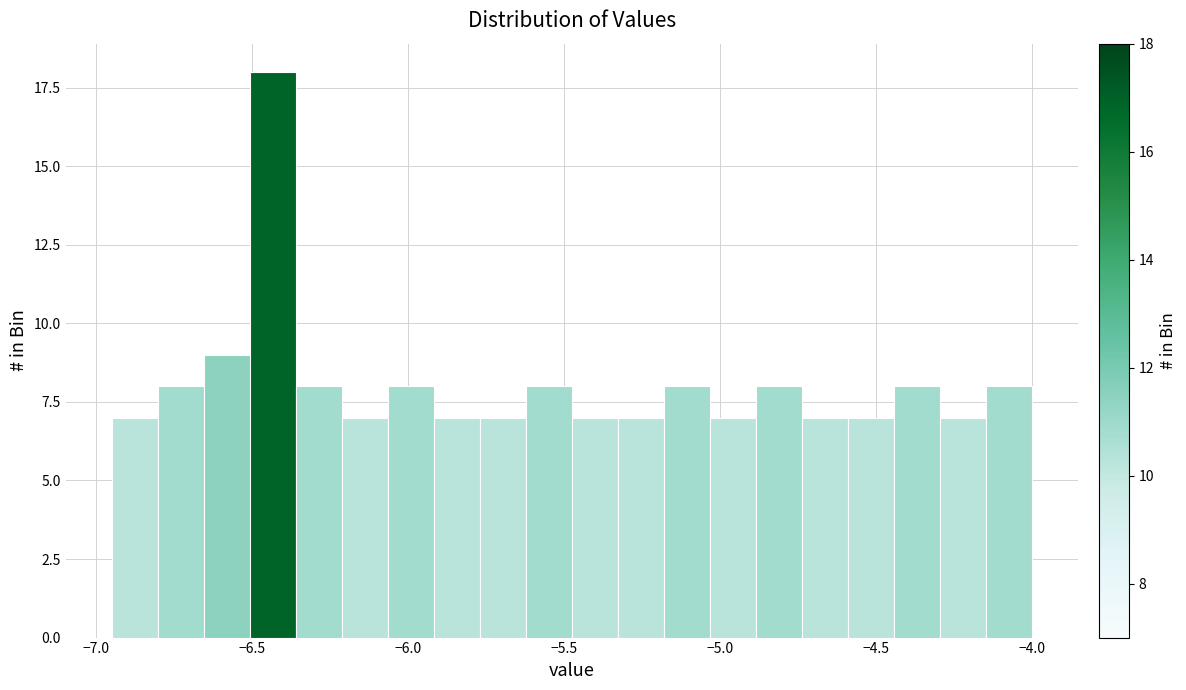

Around what value on the x-axis is the tallest bar? Give the approximate position of its centre, as read against the axis.

-6.45